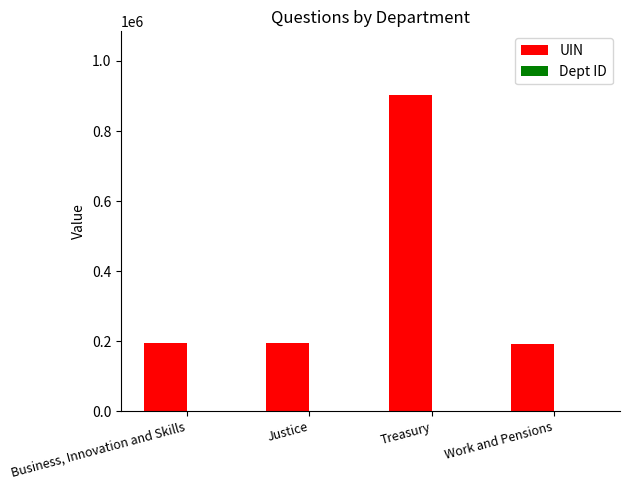

Between Justice and Treasury, which series saw the biggest shift?

UIN